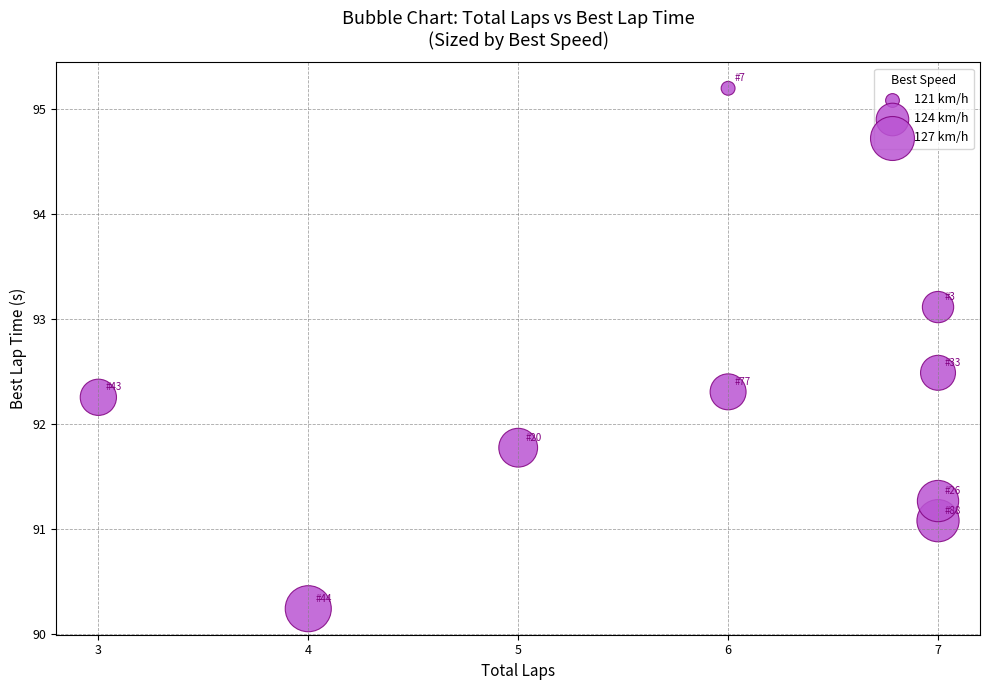

What is the range of X values (max minus min)?

4.0